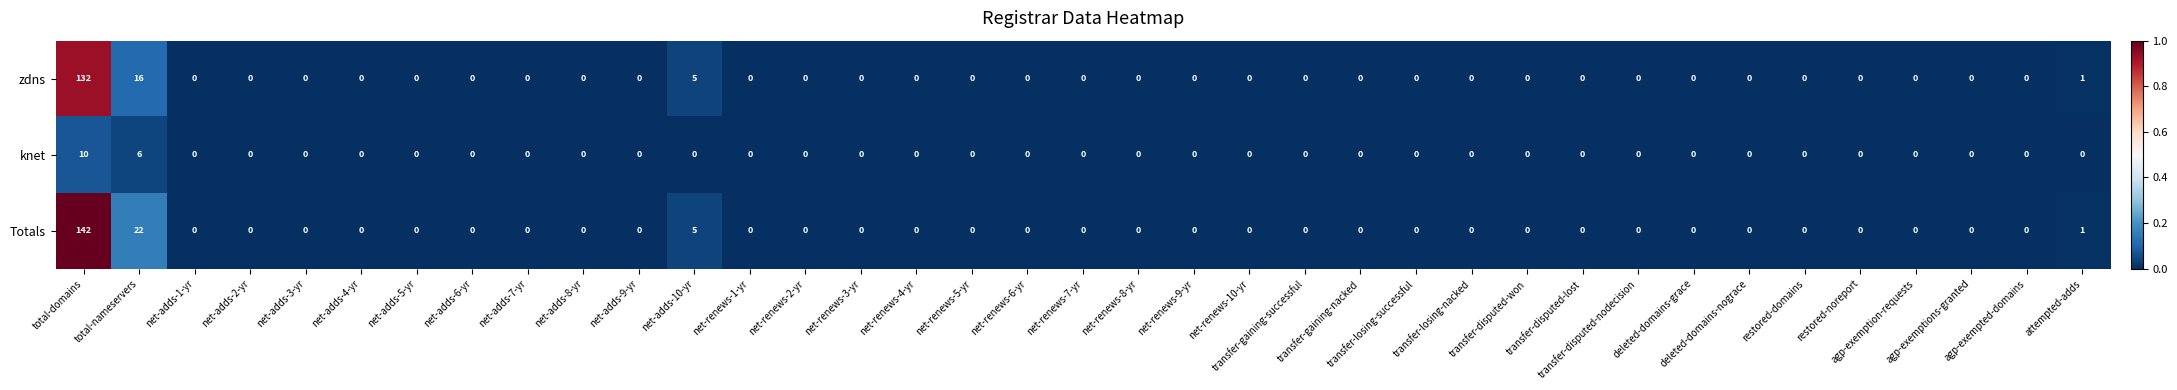

Which series has the largest range (max minus min)?

Totals